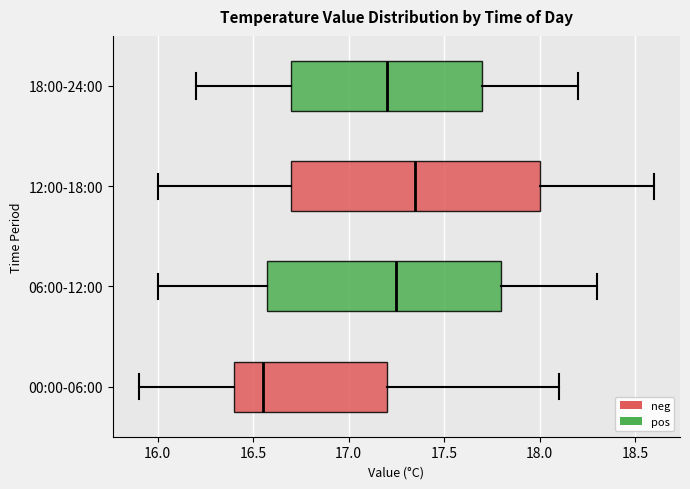

Which box has the furthest to the right median line?

12:00-18:00